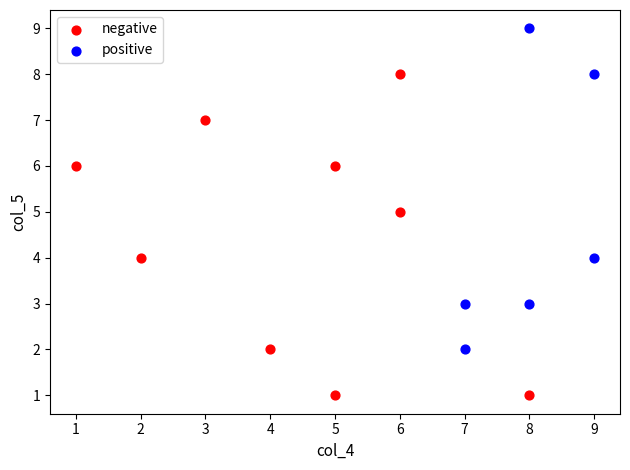

What are all the series names shown in the legend?

negative, positive